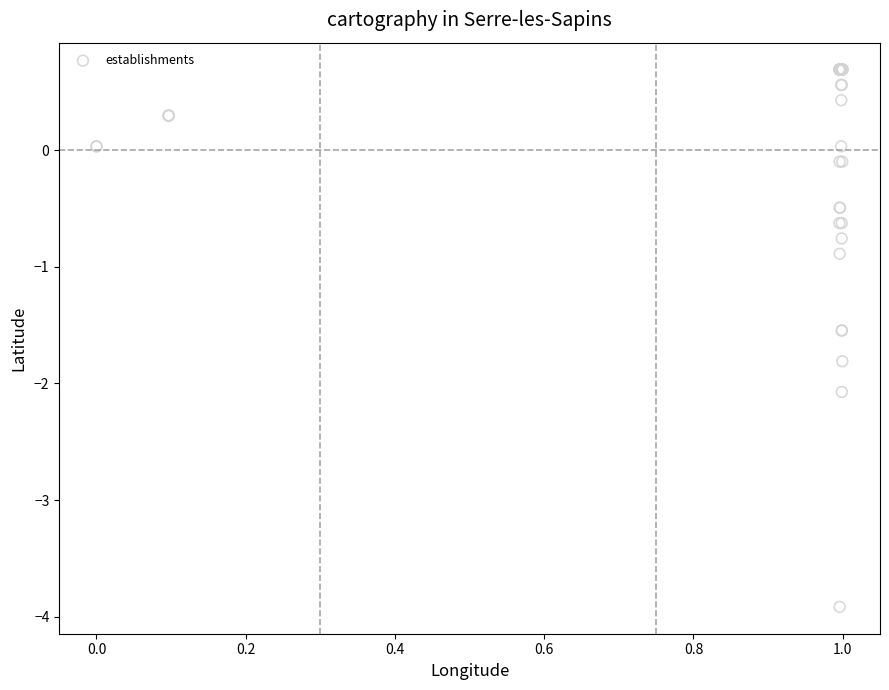

What Y value in the scatter plot is closest to -1?

-0.9